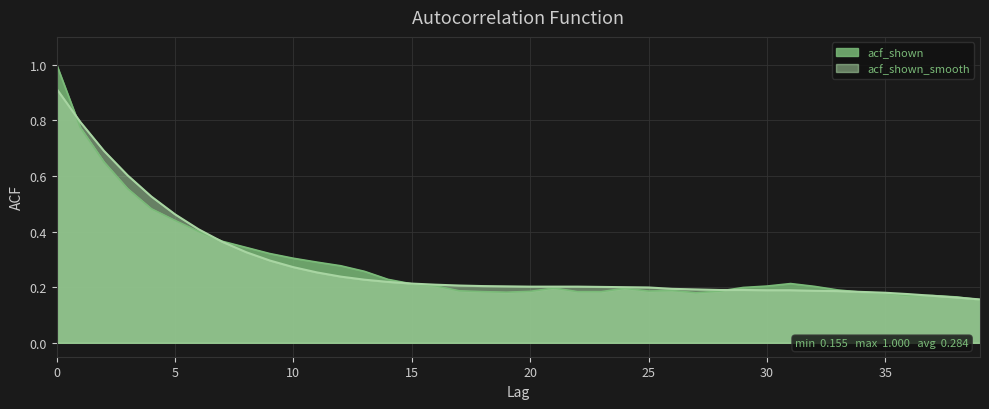

What is the approximate value of acf_shown_smooth at 16?

0.2